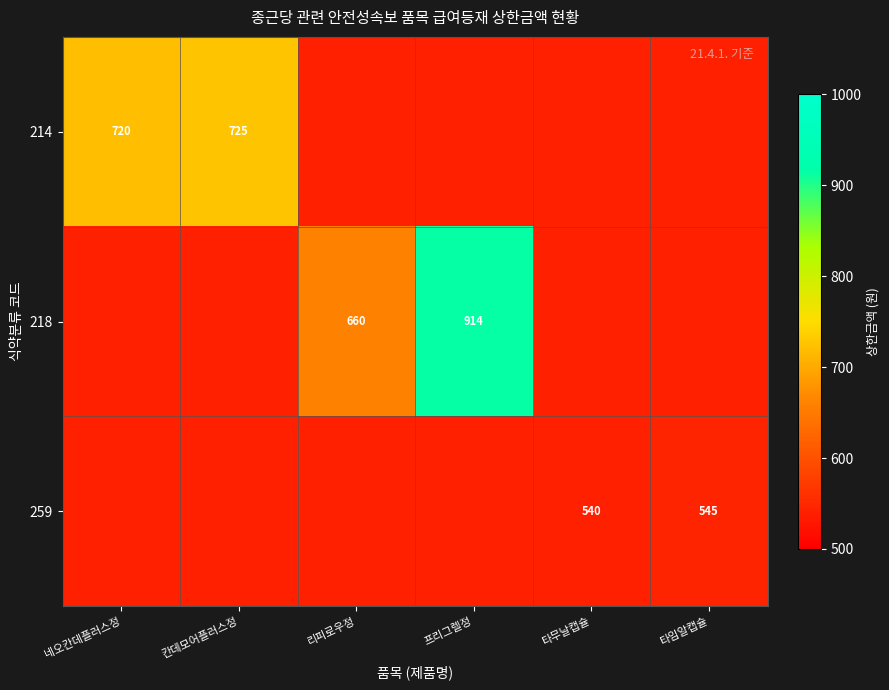

The value of 218 at 리피로우정 is 660. True or false?

True